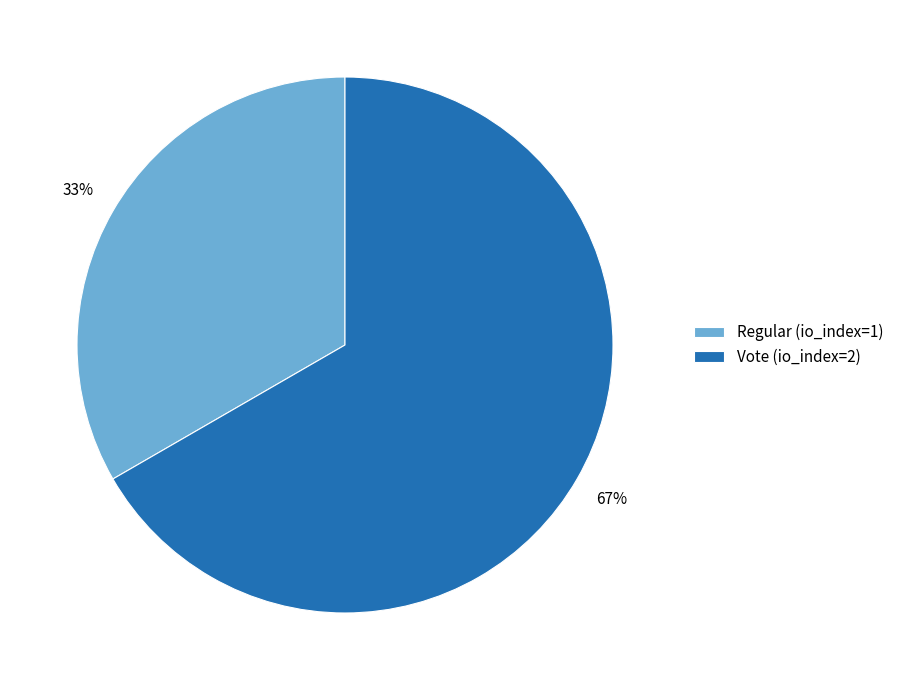

What percentage is the Regular (io_index=1) slice, to the nearest percent?

33%